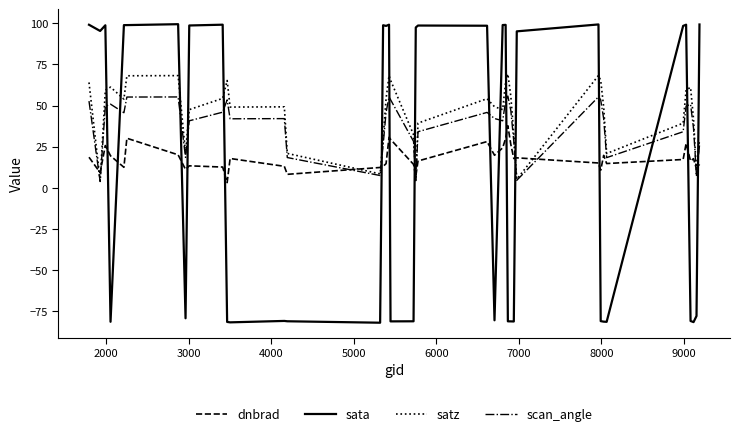

Which series has the widest spread of values?

sata